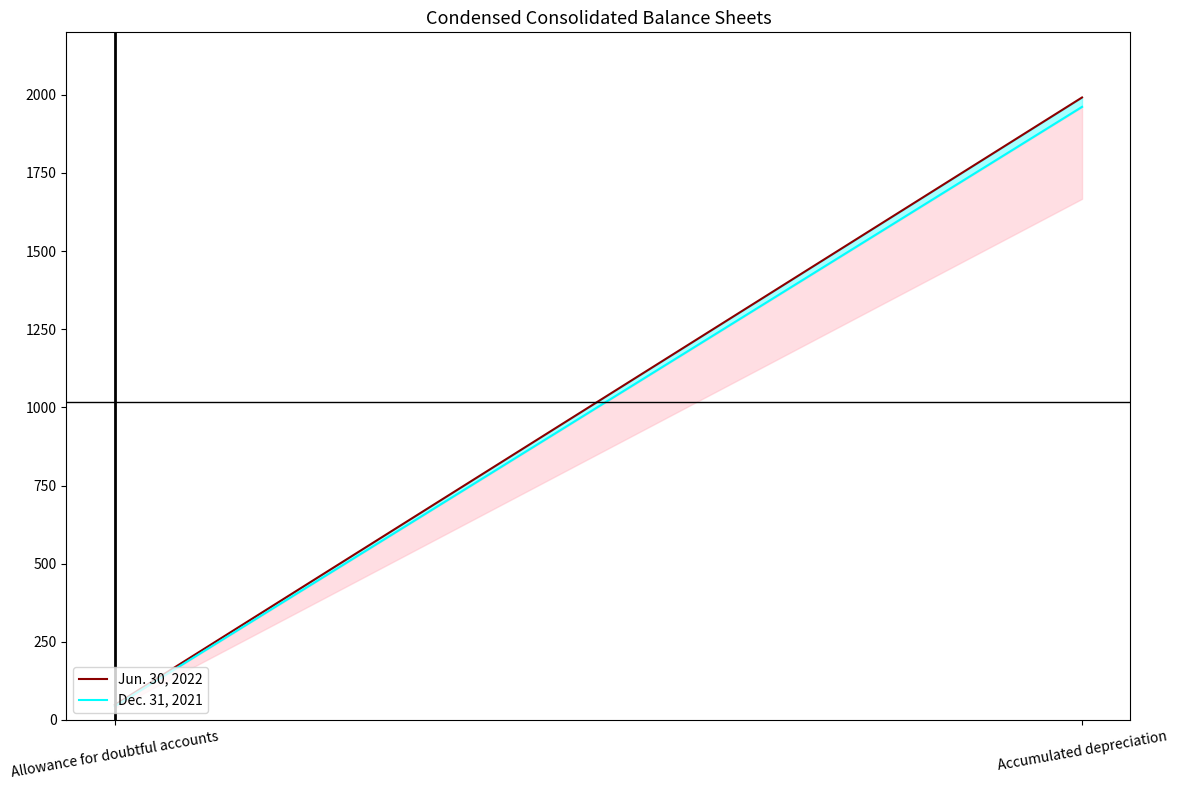

The value of Dec. 31, 2021 at Accumulated depreciation is 466.8. True or false?

False